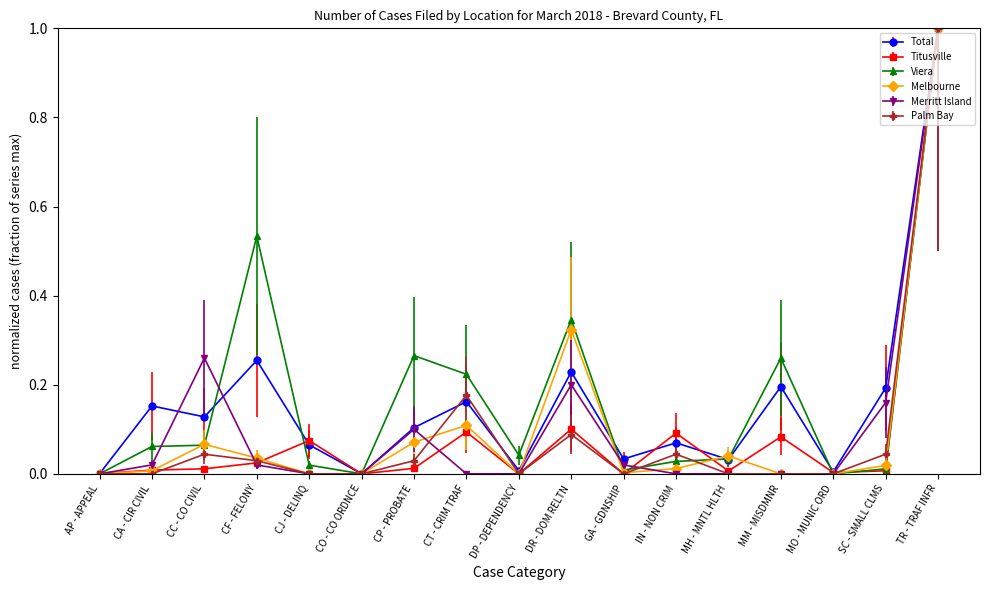

True or false: Total has more than 1 interior local peaks.

True